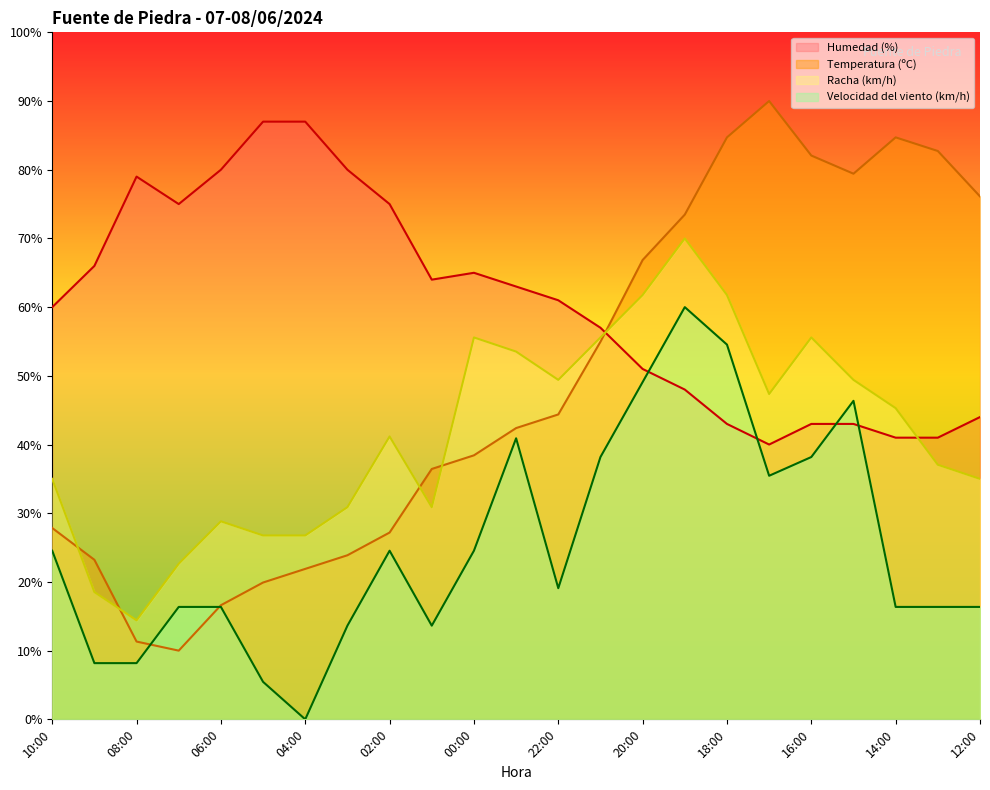

What position from the right is 22:00?

11